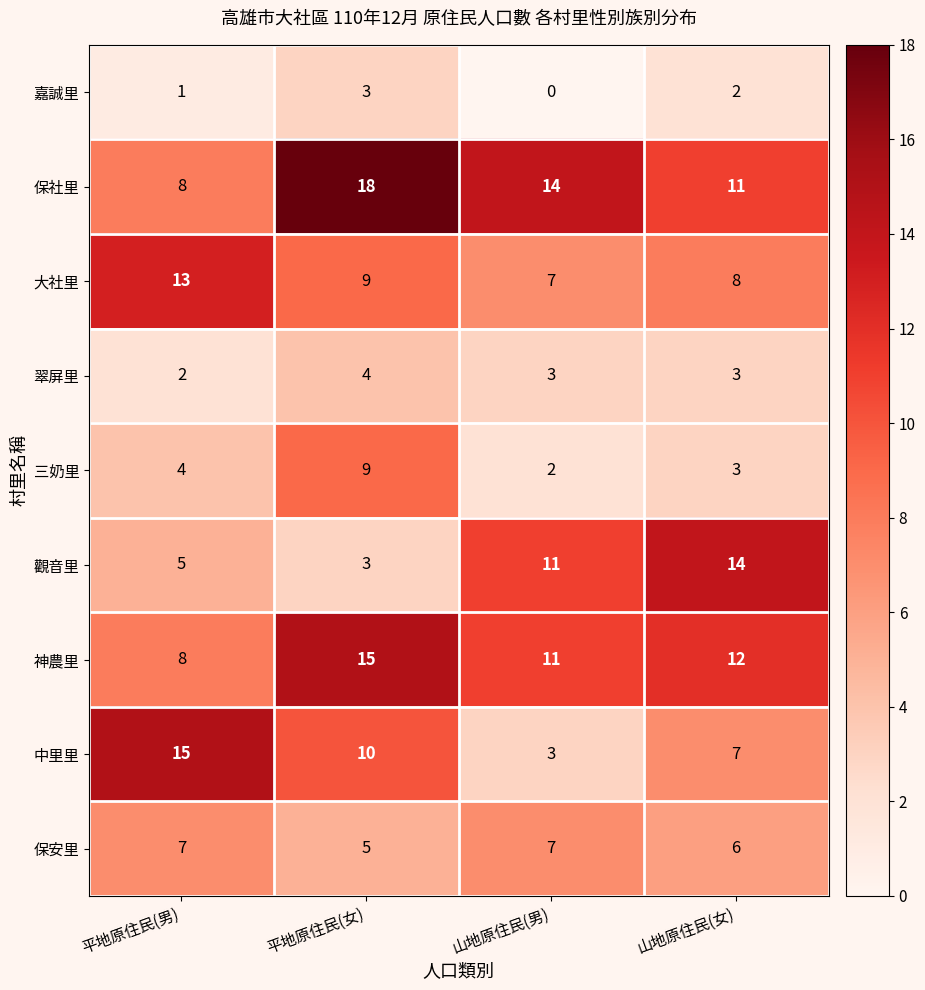

At how many categories does at least one series exceed 11?

4